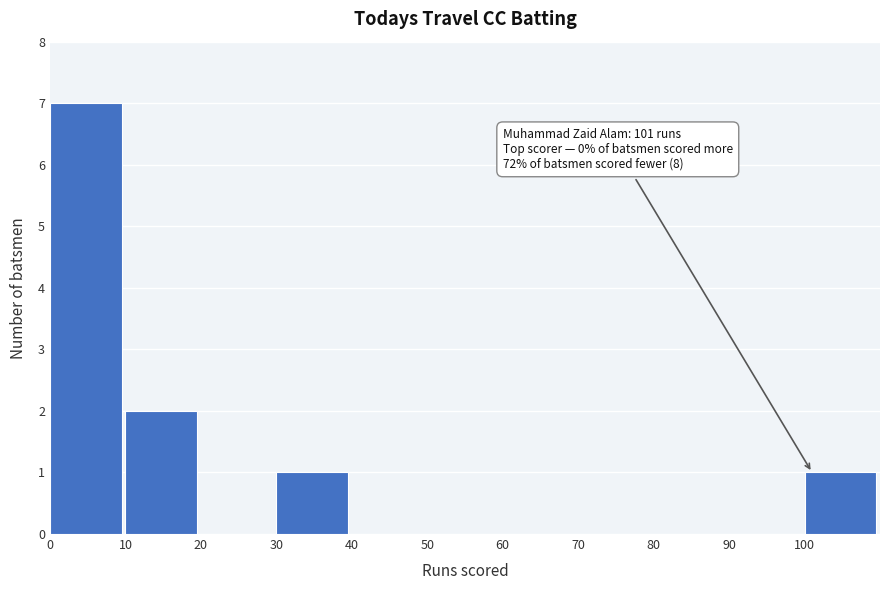

Over which range of the x-axis is the bar tallest?

0 to 10